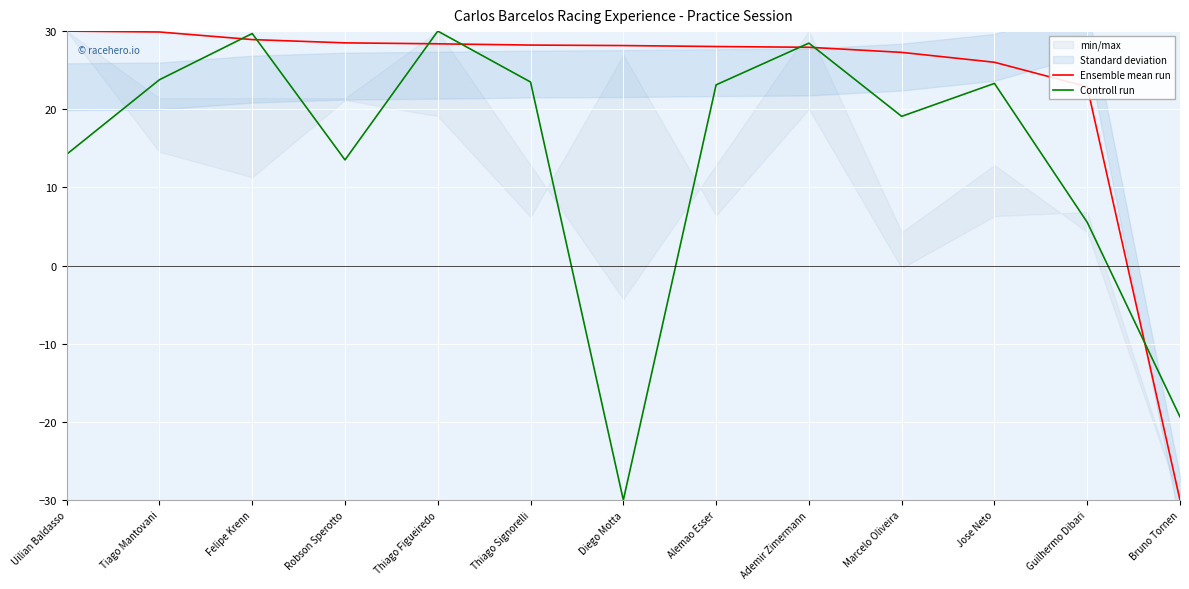

Where does the Controll run series first go above 23?

Tiago Mantovani